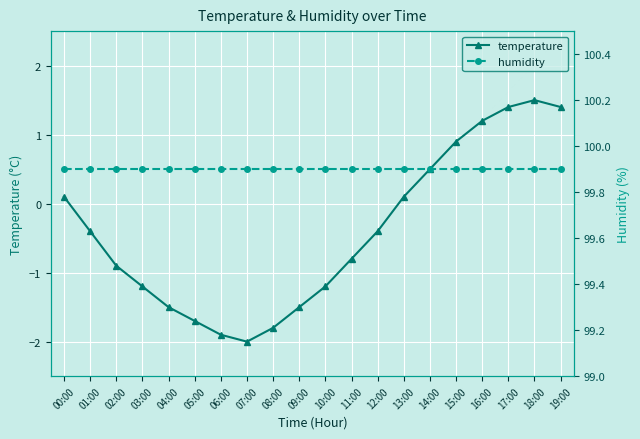

Which series changed the most between 06:00 and 18:00?

temperature